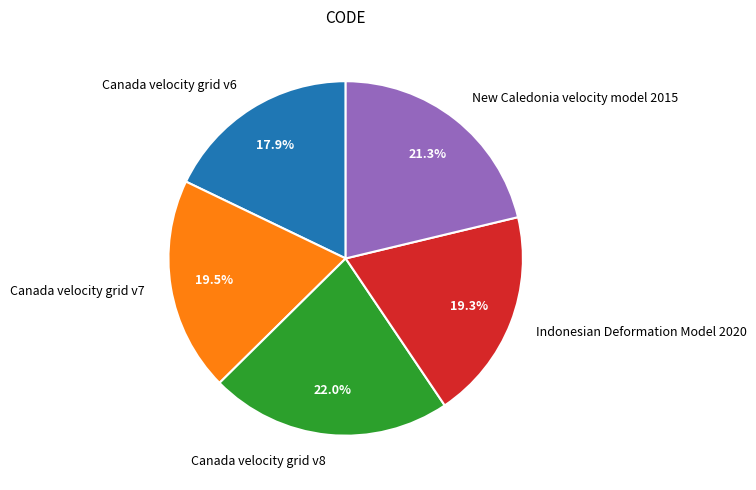

Combined, what portion of the pie is Indonesian Deformation Model 2020 and Canada velocity grid v6?

37.2%